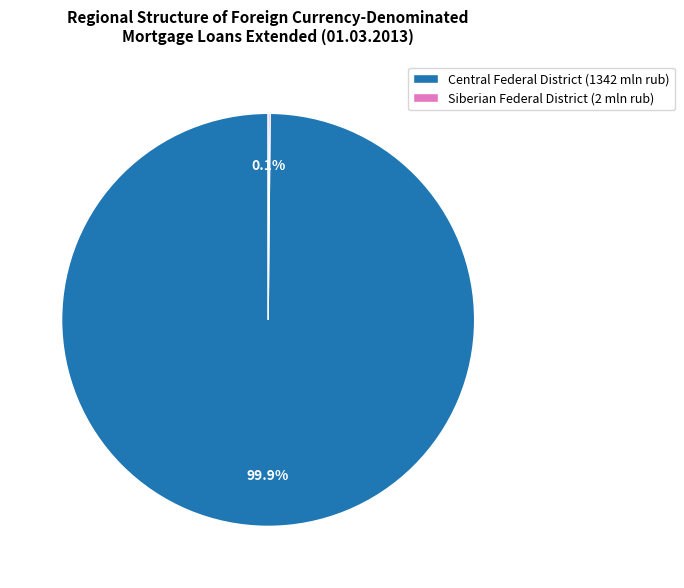

Is there any slice that represents more than half of the pie?

Yes